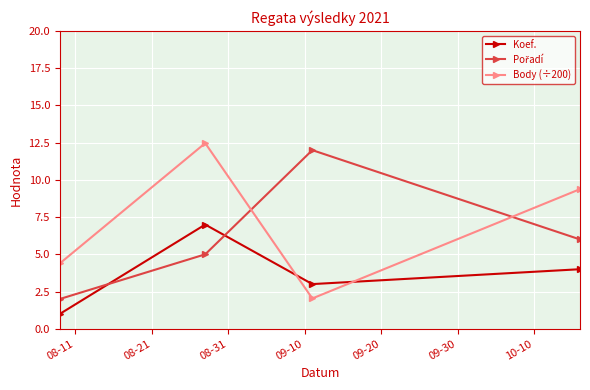

What is the sum of all Body (÷200) values?

28.3